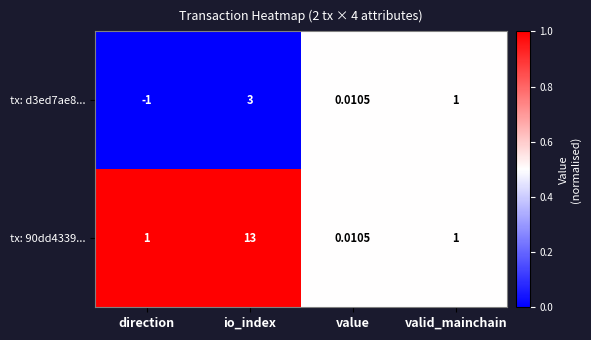

At which category is the sum across all series the highest?

io_index